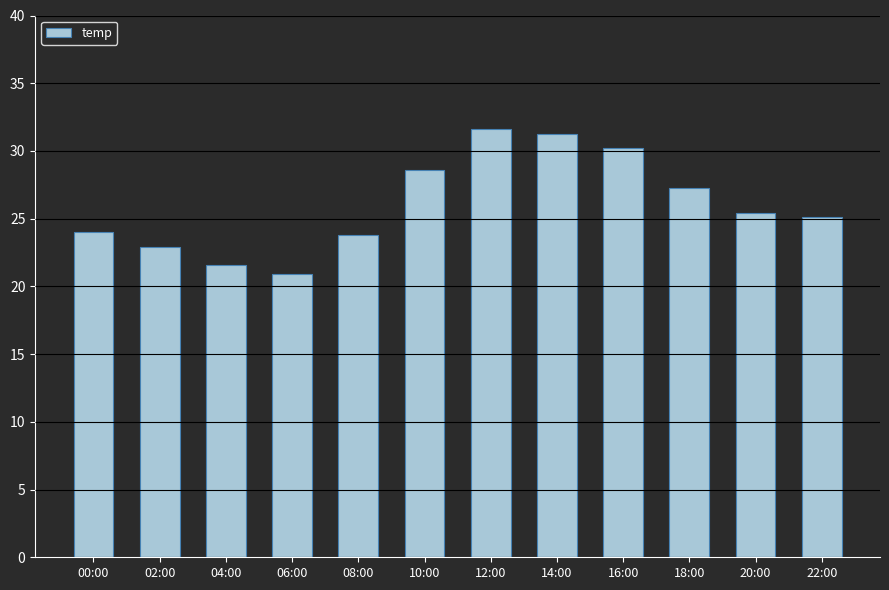

Is it true that the value at 02:00 is 13.3?

False